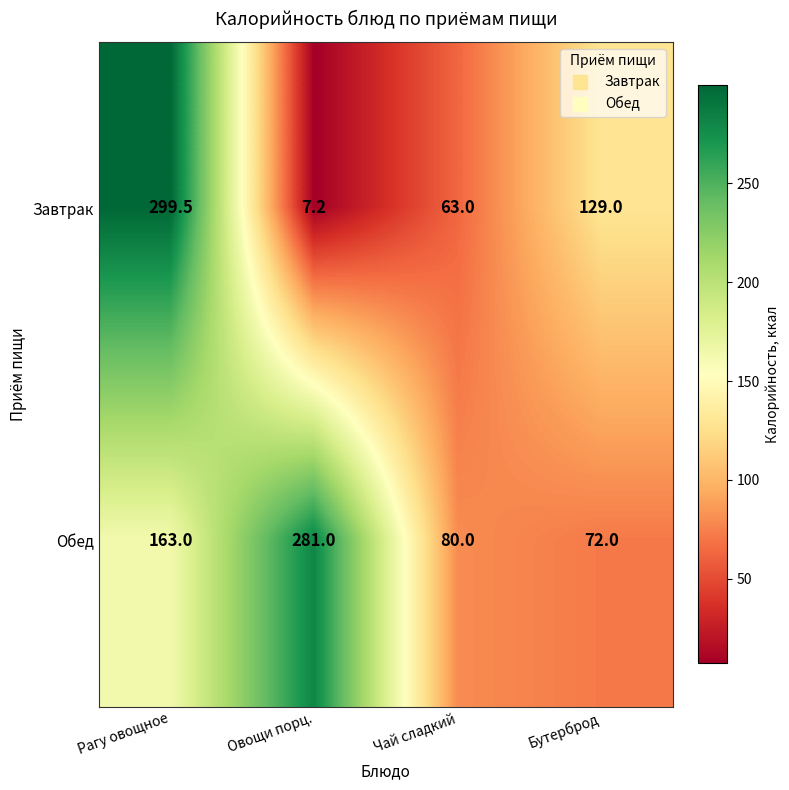

Read the Завтрак value at Рагу овощное.

299.5